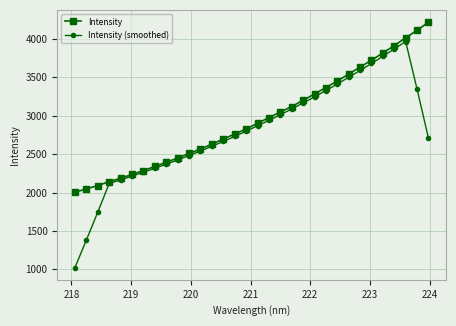

Which series has the largest range (max minus min)?

Intensity (smoothed)